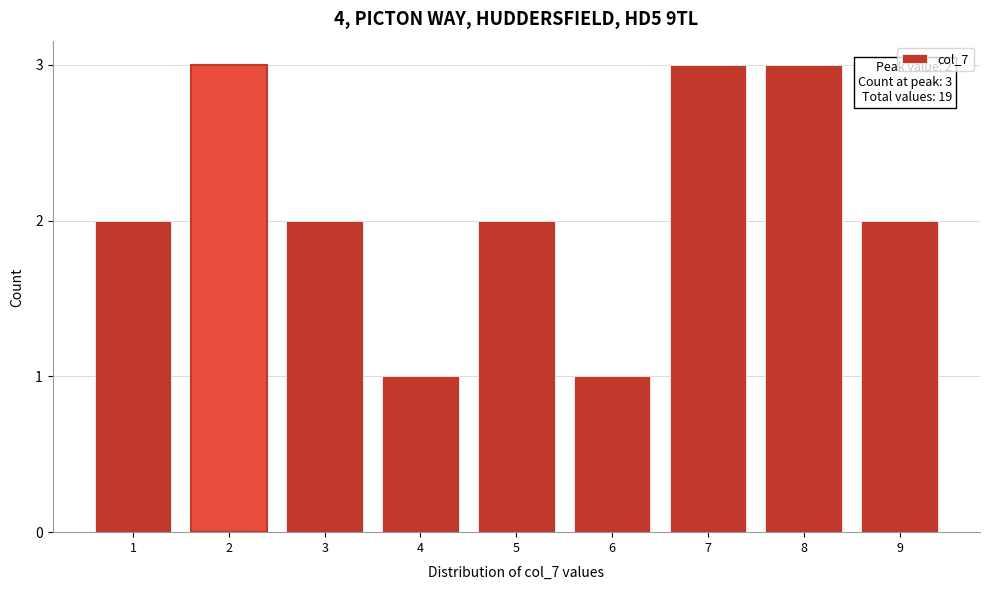

Reading left to right, extract all data points from this chart.

1=2	2=3	3=2	4=1	5=2	6=1	7=3	8=3	9=2